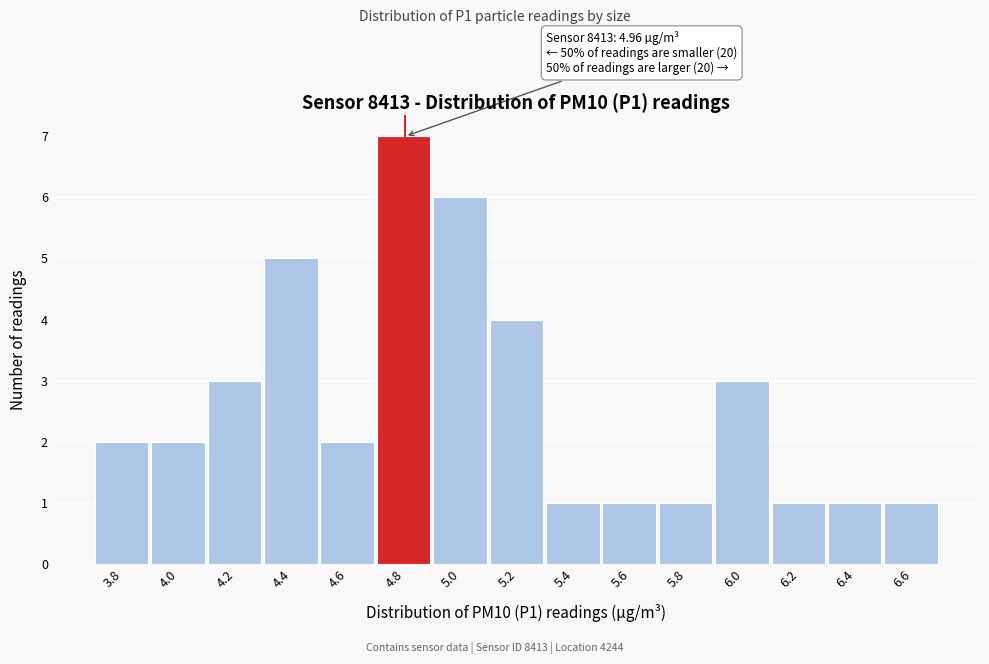

Reading left to right, what are all the values shown in this chart?

2	2	3	5	2	7	6	4	1	1	1	3	1	1	1